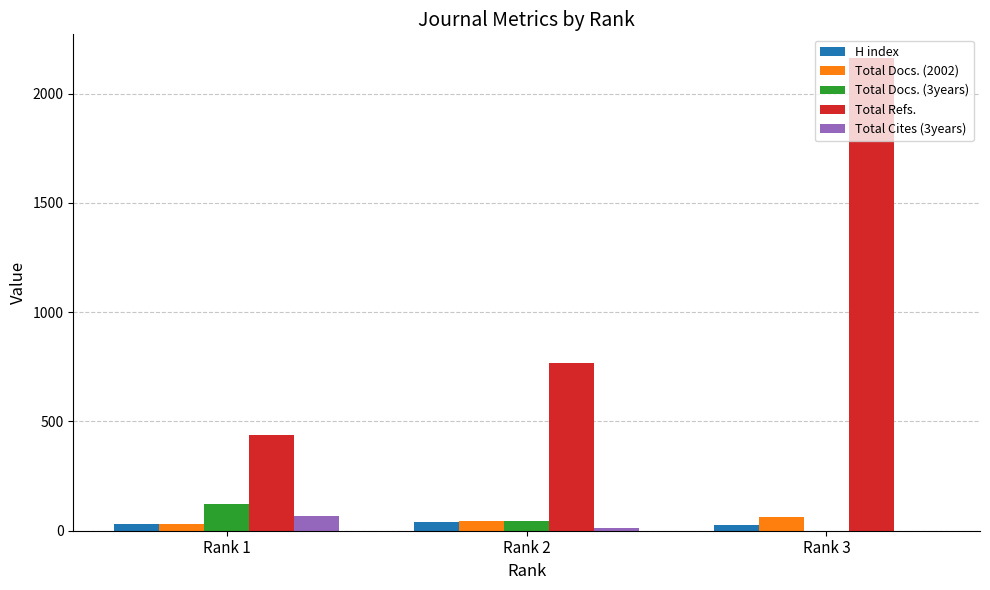

Between Rank 1 and Rank 3, which series saw the biggest shift?

Total Refs.